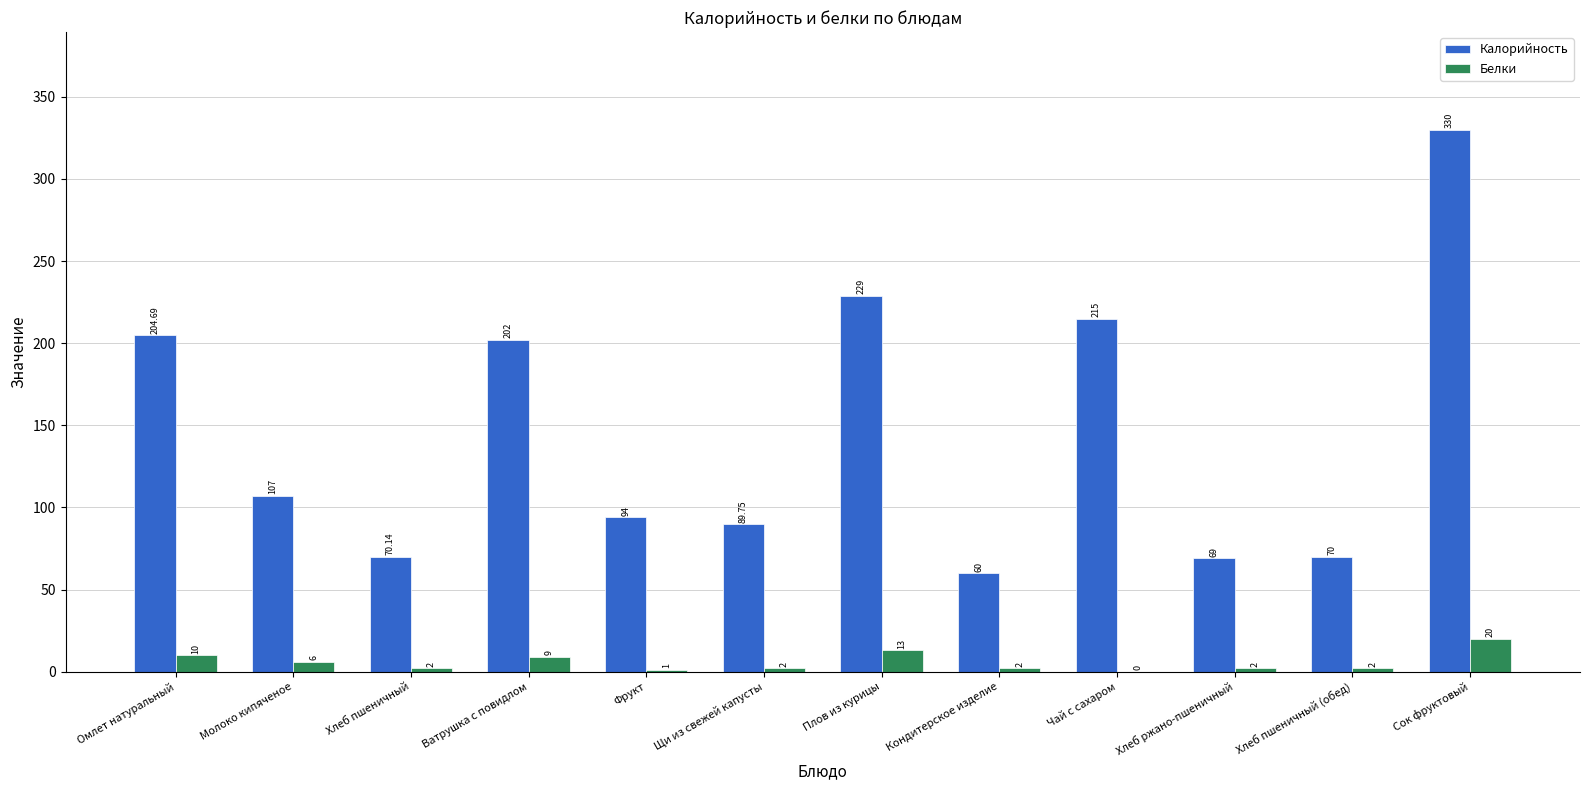

Reading right to left, what are all the values shown in this chart?

Калорийность: 330.0	70.0	69.0	215.0	60.0	229.0	89.8	94.0	202.0	70.1	107.0	204.7
Белки: 20.0	2.0	2.0	0.0	2.0	13.0	2.0	1.0	9.0	2.0	6.0	10.0